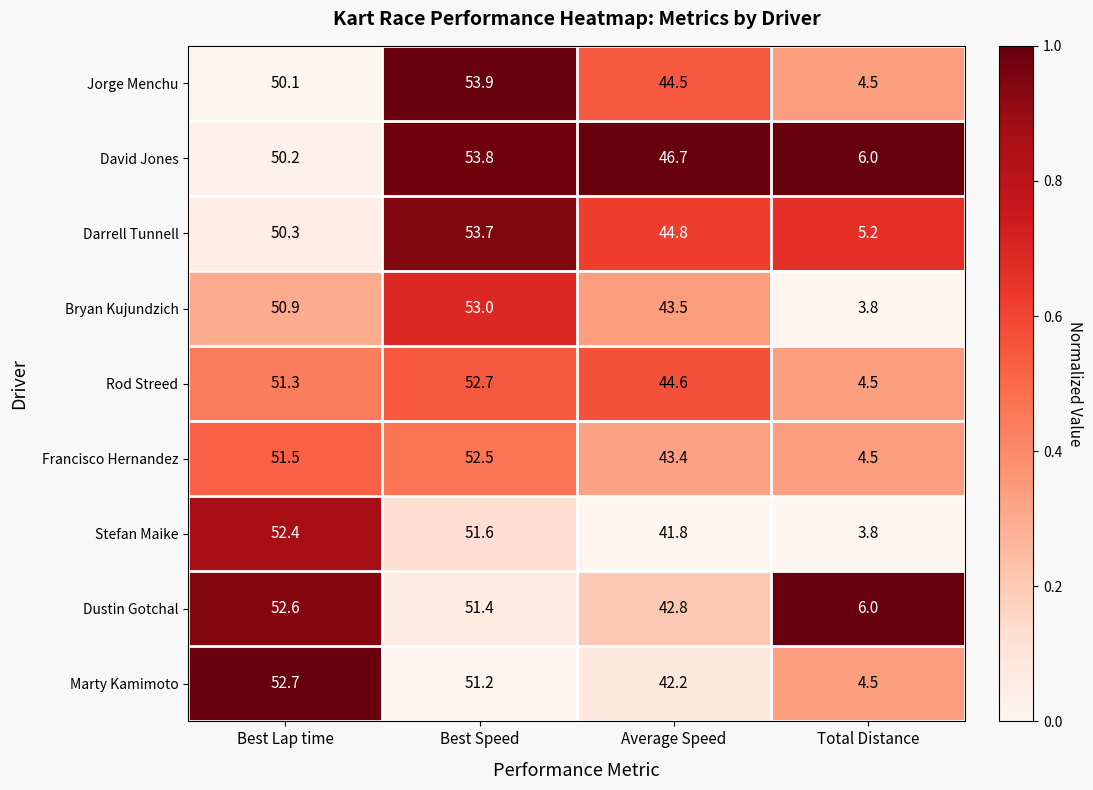

Is the value of Bryan Kujundzich at Best Speed greater than the value of Jorge Menchu at Best Lap time?

Yes